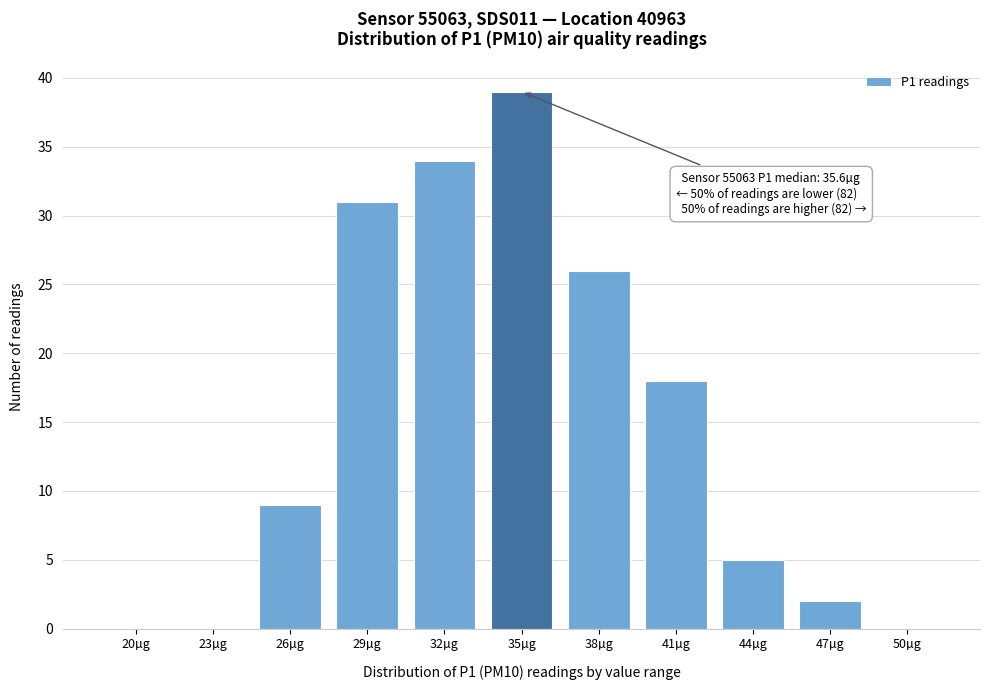

Reading right to left, list all the values displayed in this chart.

50µg=0	47µg=2	44µg=5	41µg=18	38µg=26	35µg=39	32µg=34	29µg=31	26µg=9	23µg=0	20µg=0